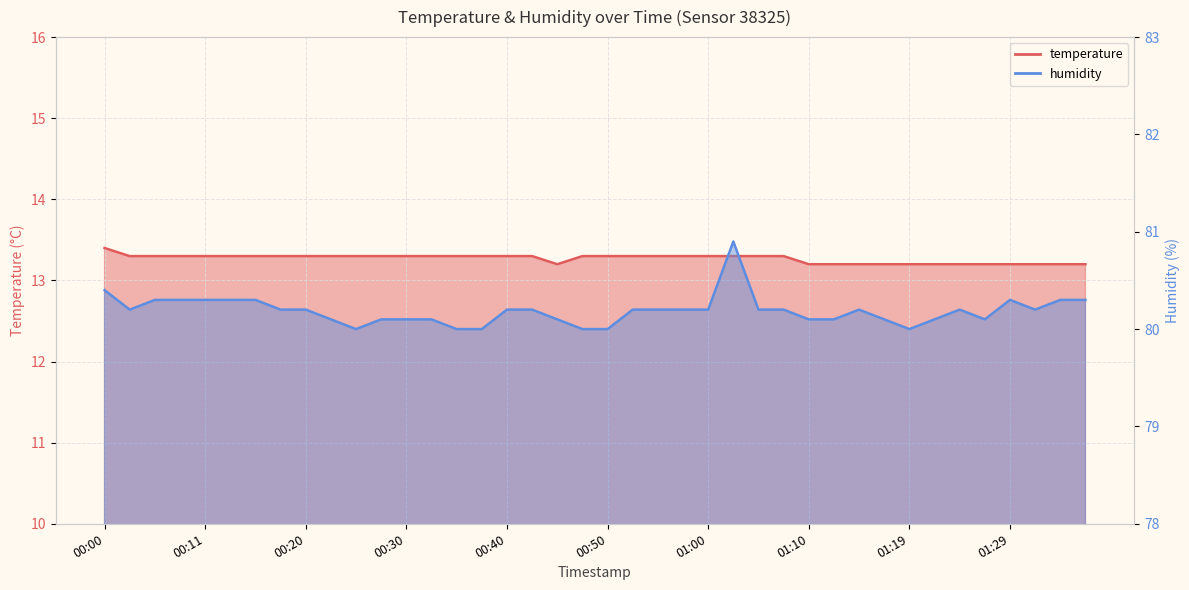

What is the value of the humidity point at the 8th from the left?

80.2